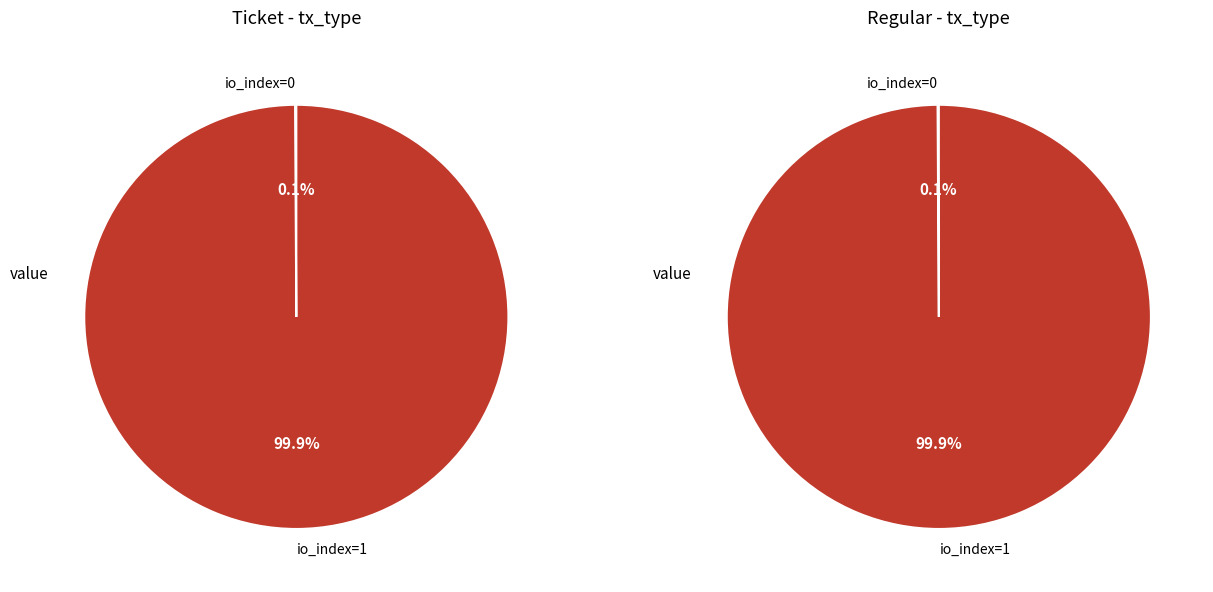

How many slices are in this pie chart?

2